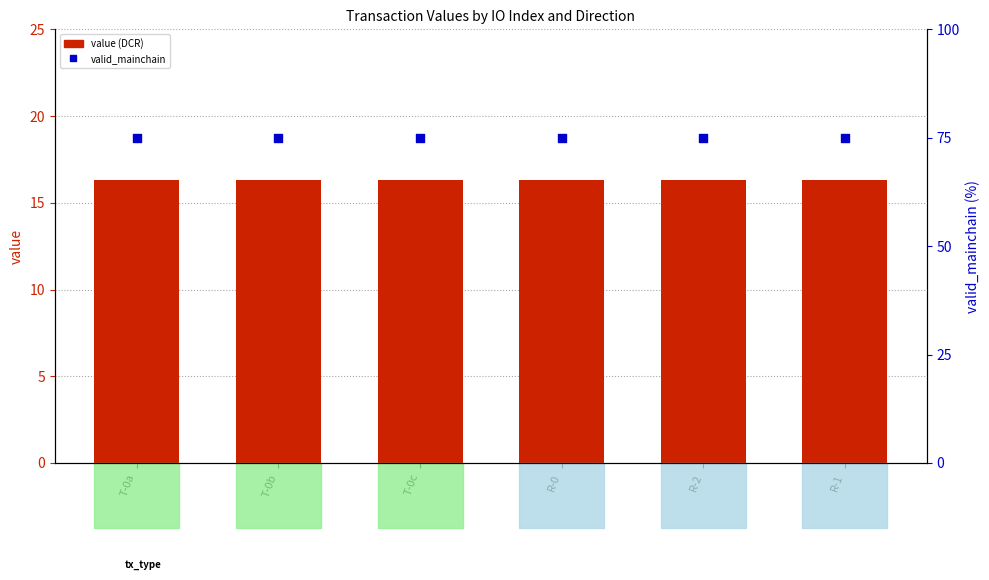

What are all the series names shown in the legend?

value, valid_mainchain %